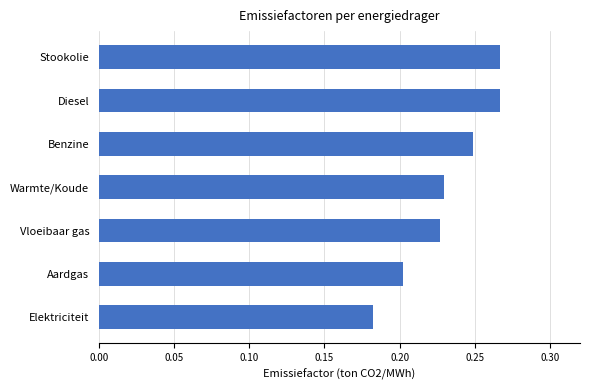

The chart shows a value of 0.4 at Stookolie. True or false?

False